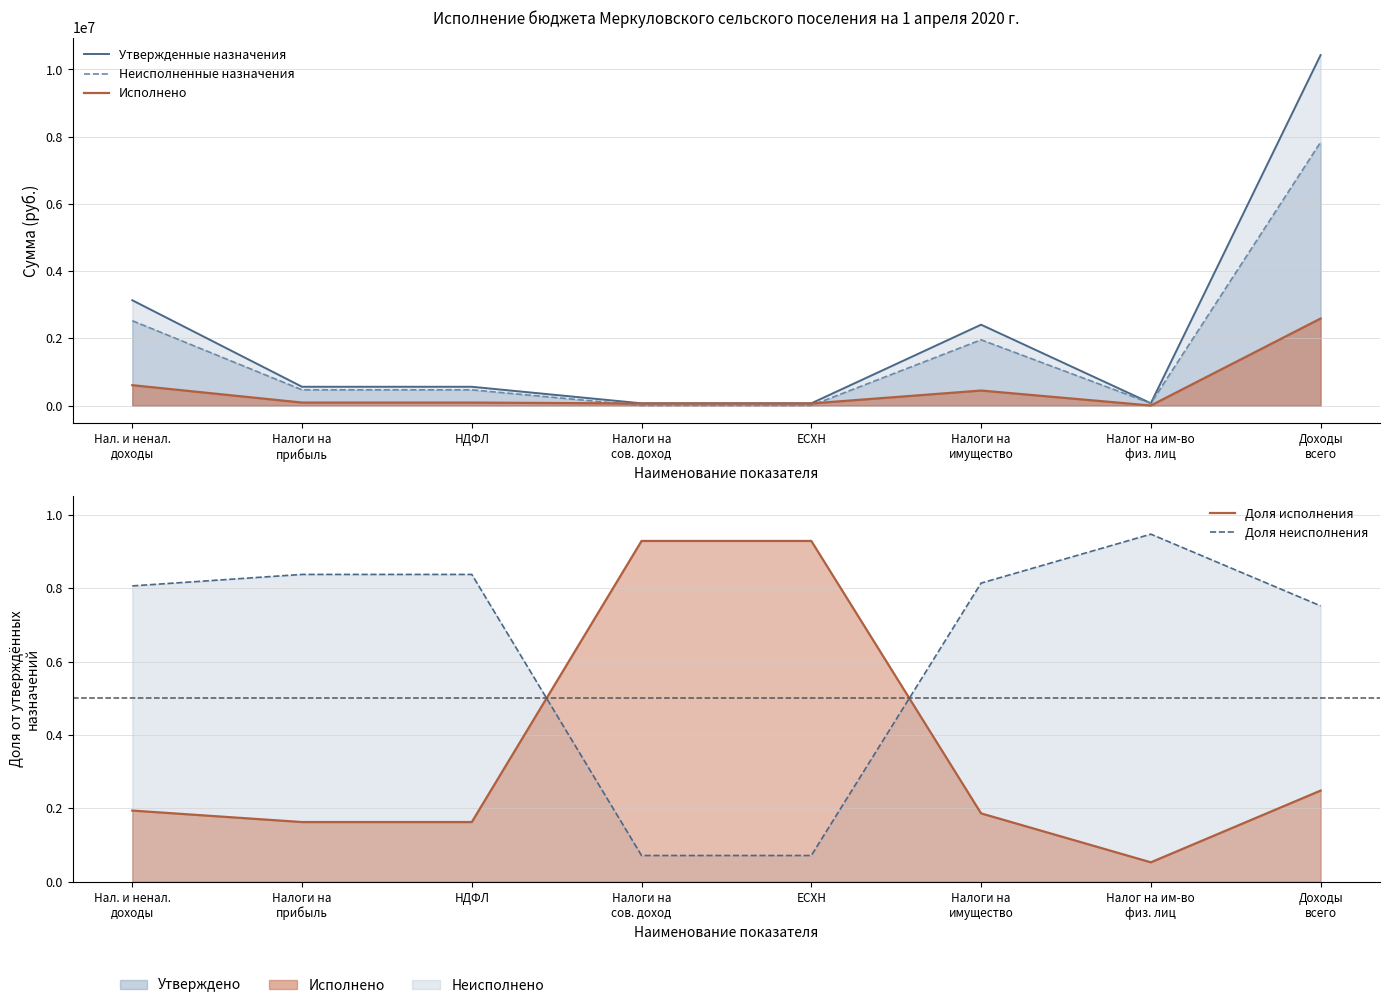

Rank the categories by Исполнено value from highest to lowest.

Доходы
всего, Нал. и ненал.
доходы, Налоги на
имущество, Налоги на
прибыль, НДФЛ, Налоги на
сов. доход, ЕСХН, Налог на им-во
физ. лиц